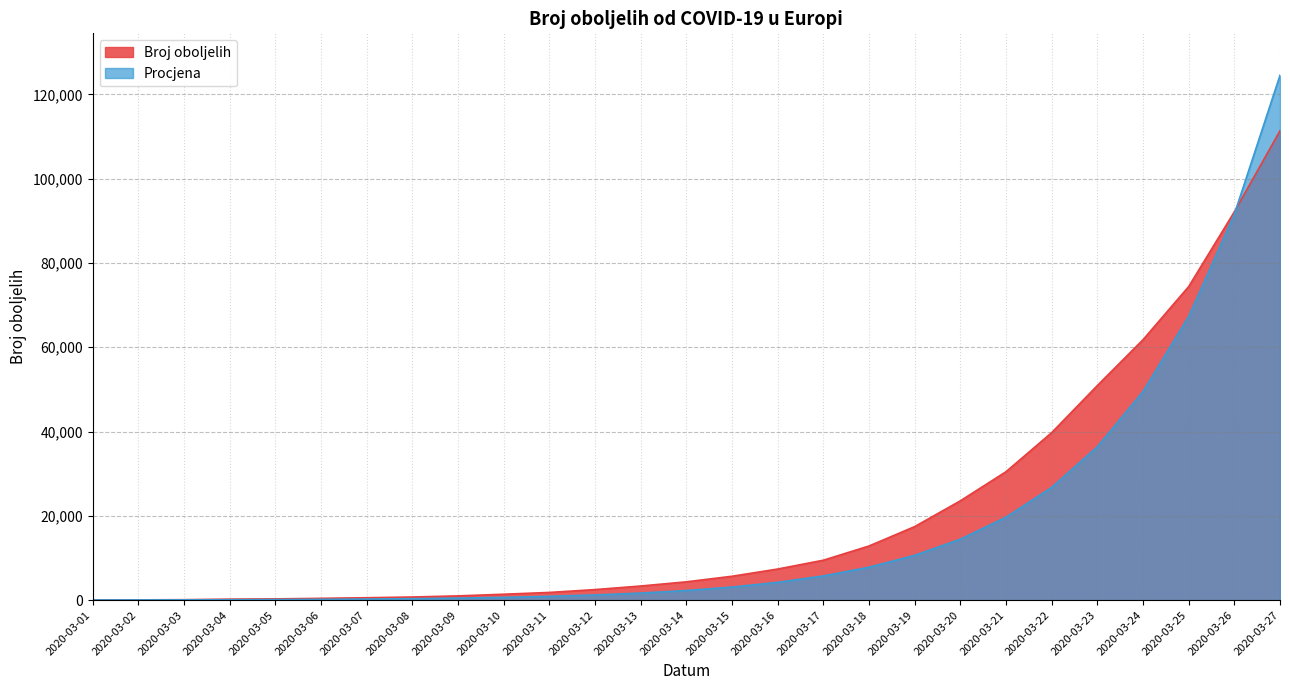

How many data points in Broj oboljelih are above 4351?

13